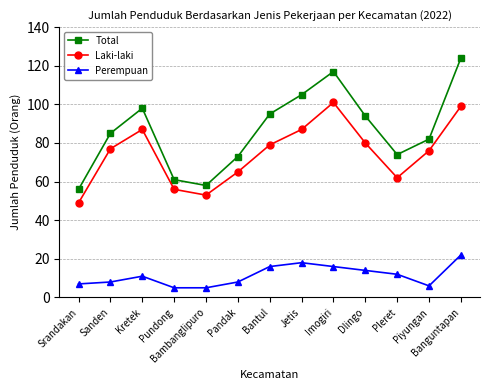

Rank the series at Dlingo from lowest to highest value.

Perempuan, Laki-laki, Total